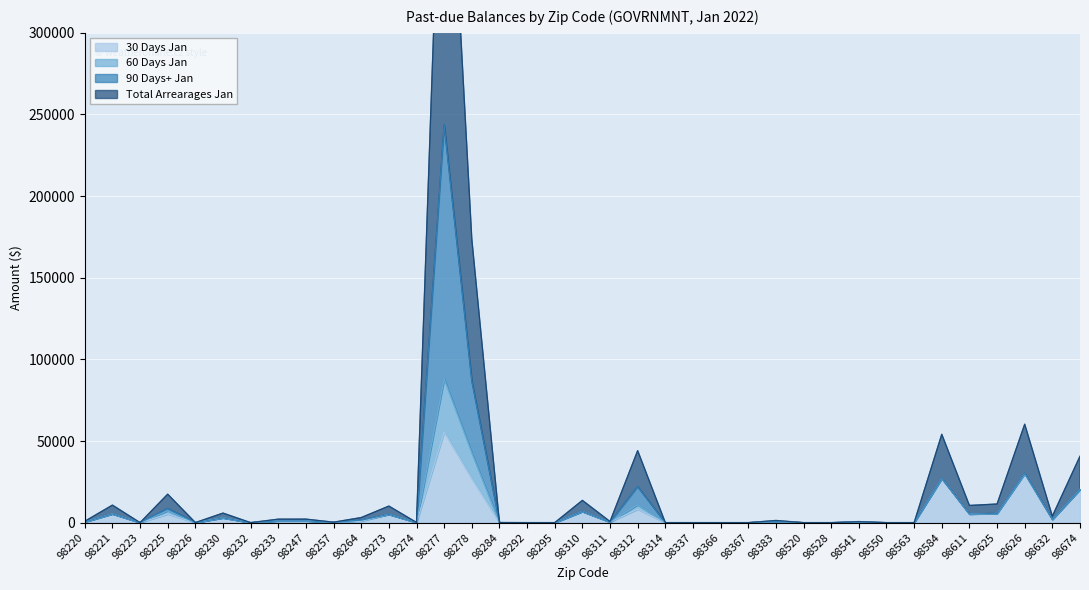

What is the total value across all series at 98233?

4266.9